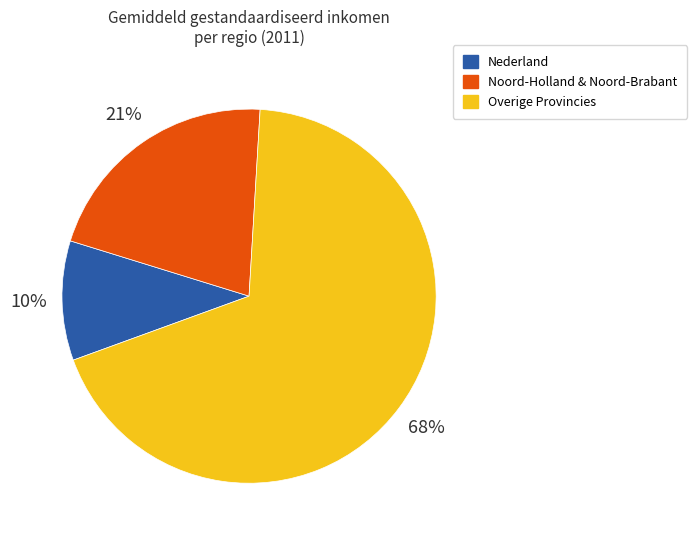

True or false: Overige Provincies accounts for 58% of the total.

False